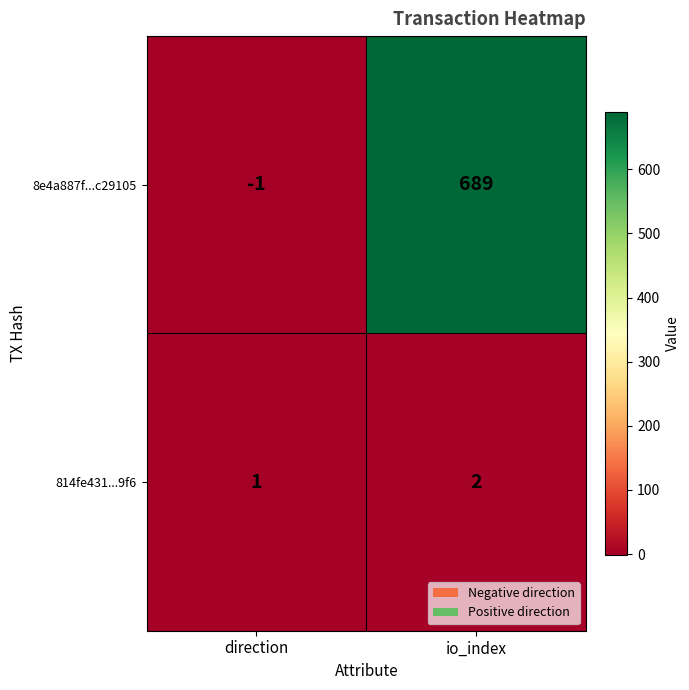

Count the number of data series in this chart.

2